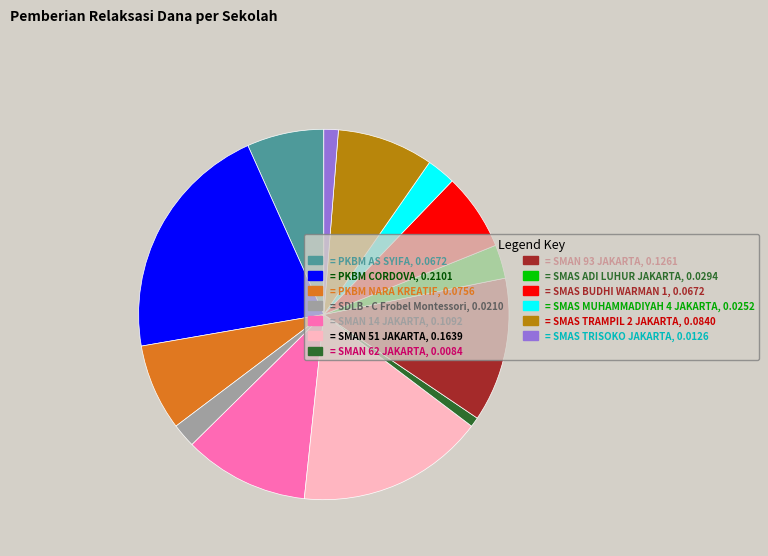

Which category has the biggest portion of the pie?

= PKBM CORDOVA, 0.2101